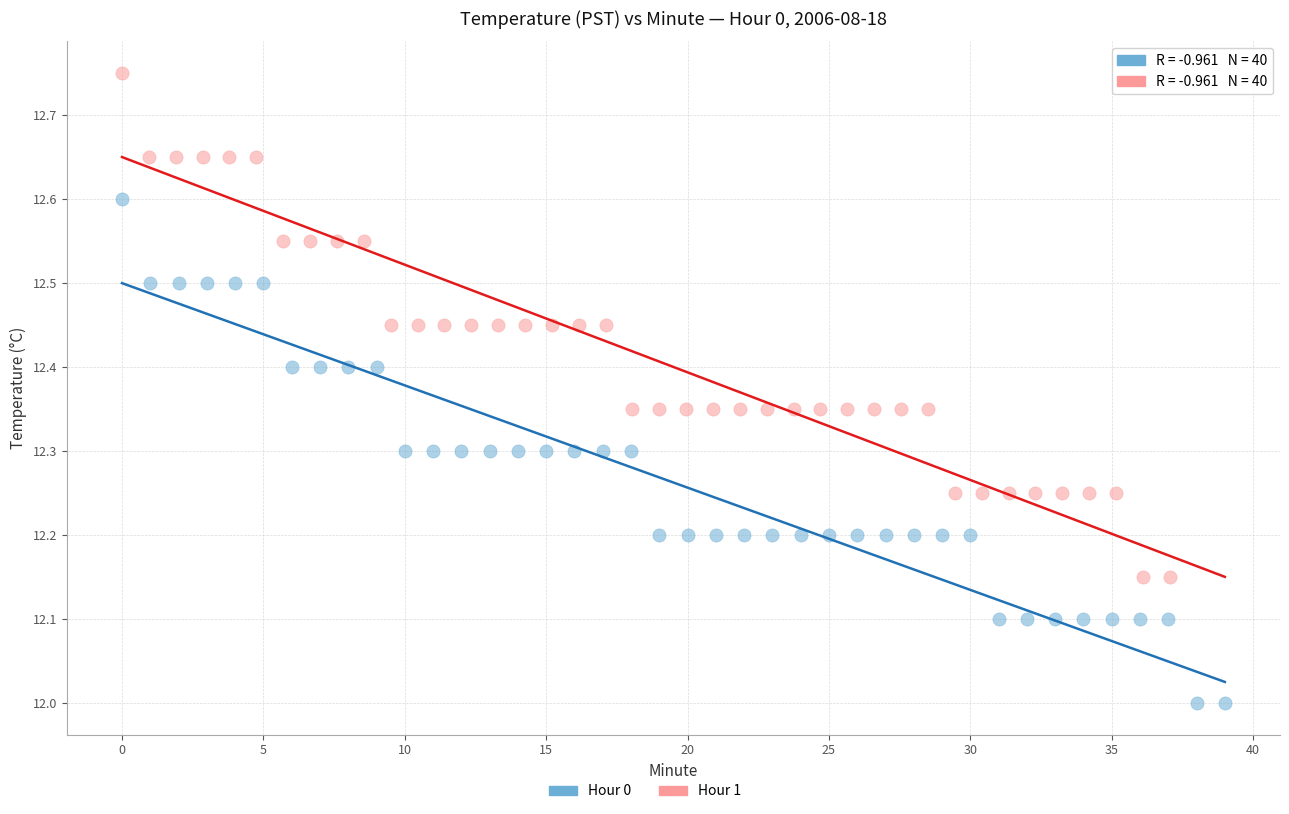

Which series reaches the minimum Y coordinate?

Hour 0